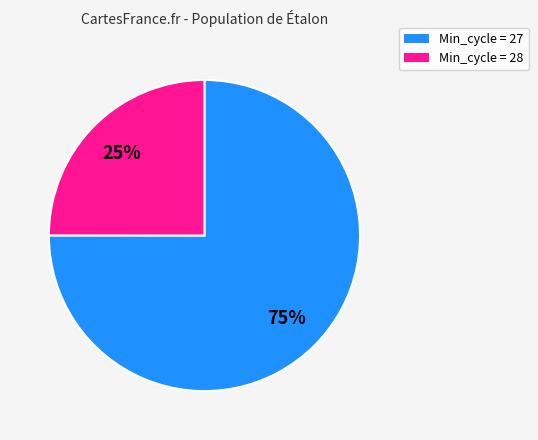

To the nearest percent, what is the average slice percentage?

50%